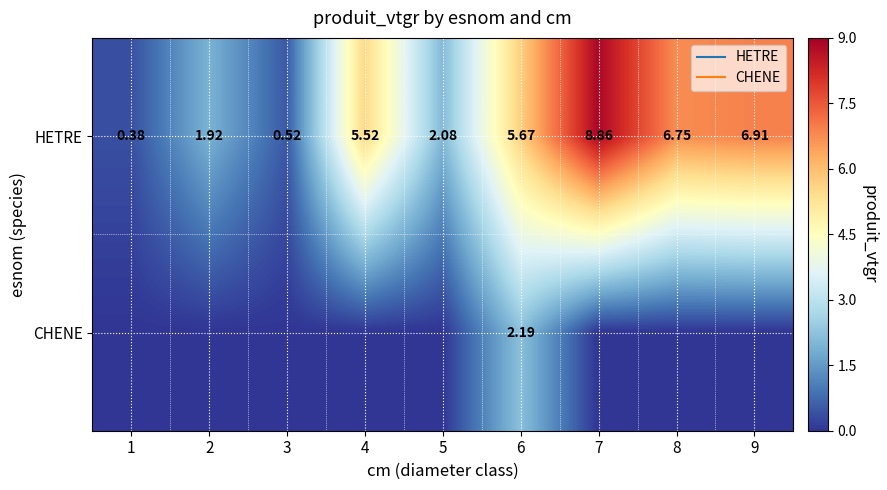

Rank the series by their maximum value, from lowest to highest.

CHENE, HETRE